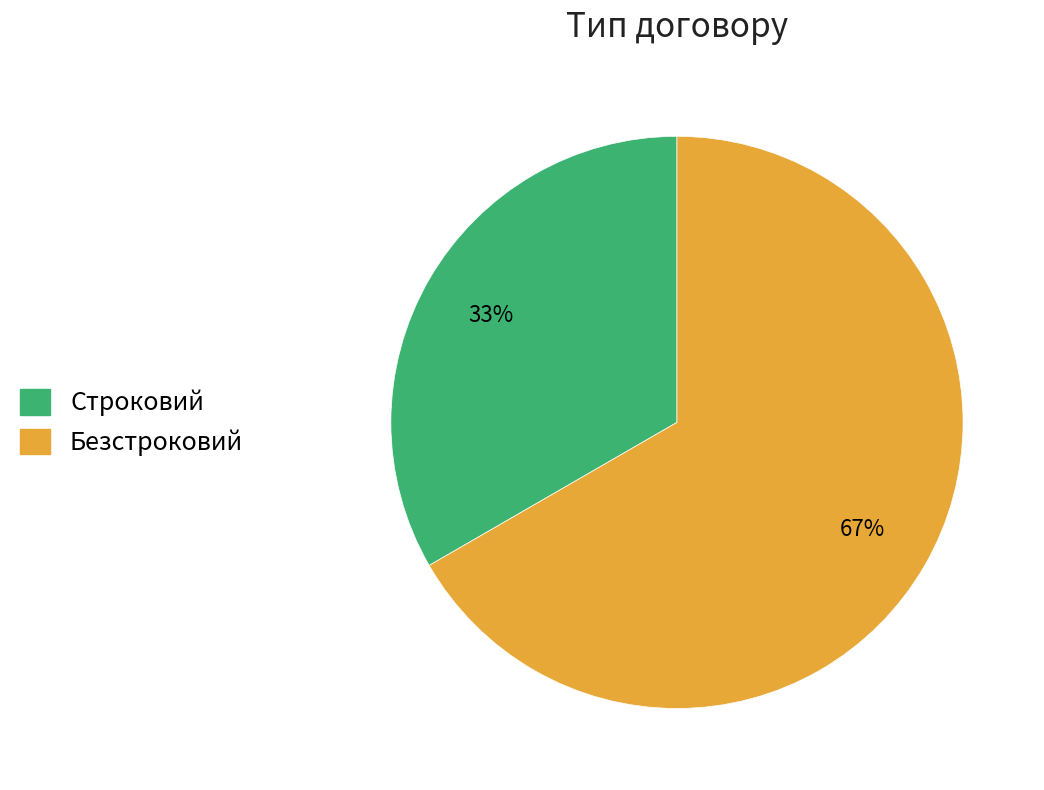

What is the largest slice in the pie chart?

Безстроковий